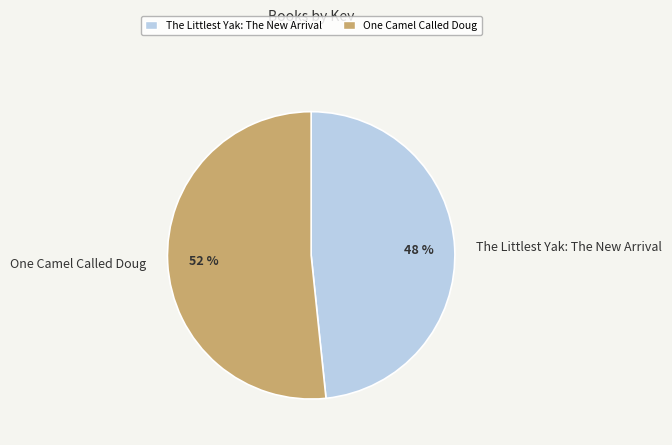

To the nearest percent, what is the average slice percentage?

50%